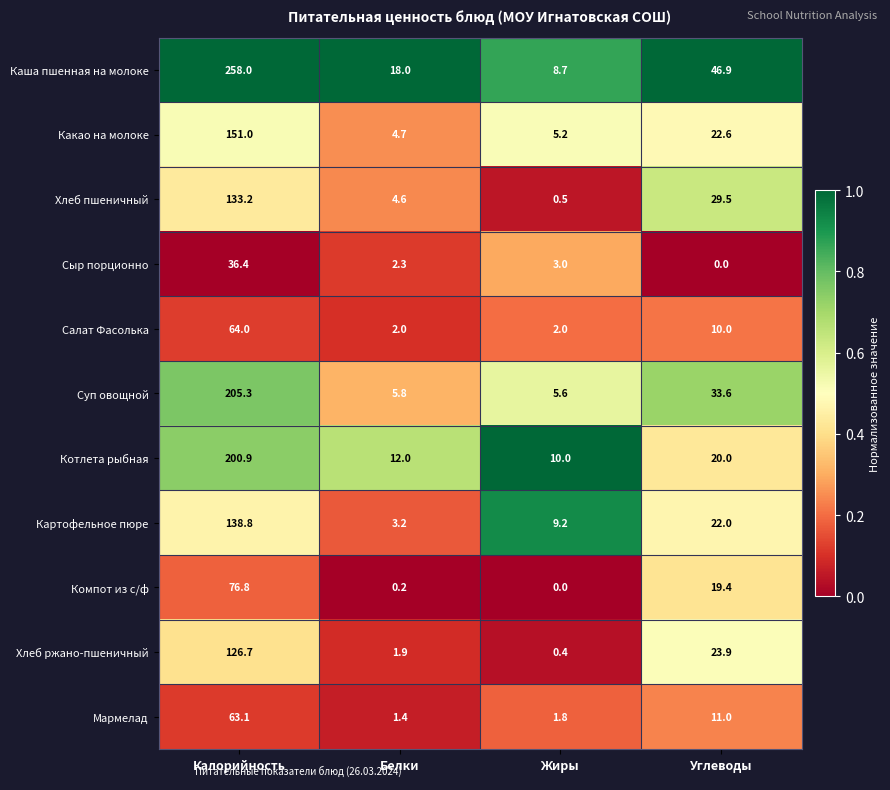

At which label is Какао на молоке closest to 77?

Углеводы